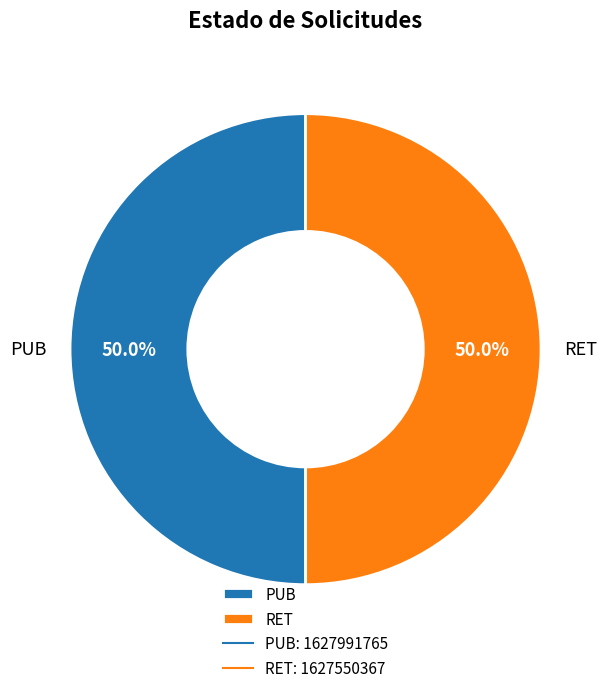

Approximately how many times larger is the value at RET compared to PUB?

1.0